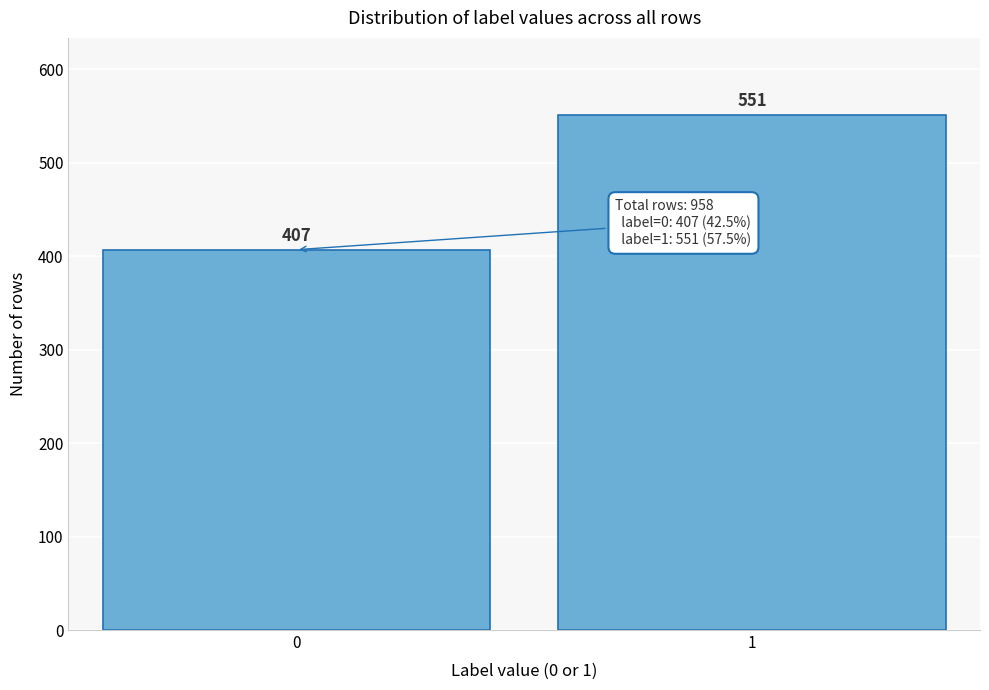

Reading right to left, transcribe all the data shown in this chart.

551	407